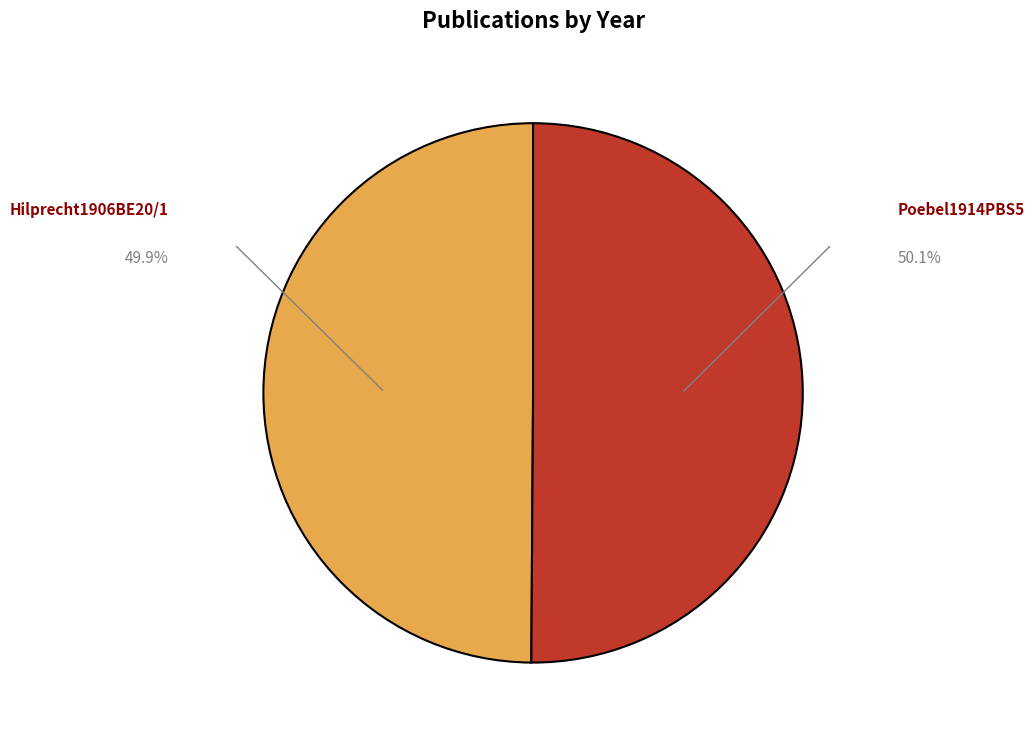

How many slices are in this pie chart?

2